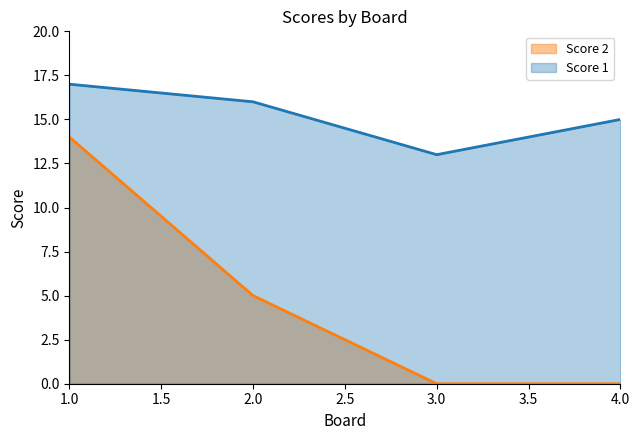

Is it true that Score 1 equals 26 at 1.0?

False